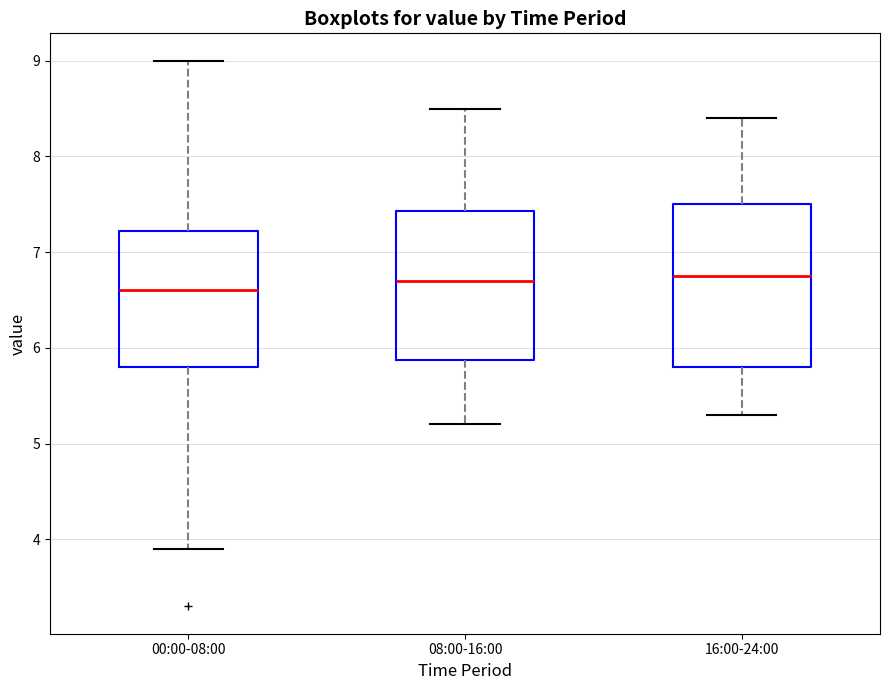

Which box has the lowest median line?

00:00-08:00